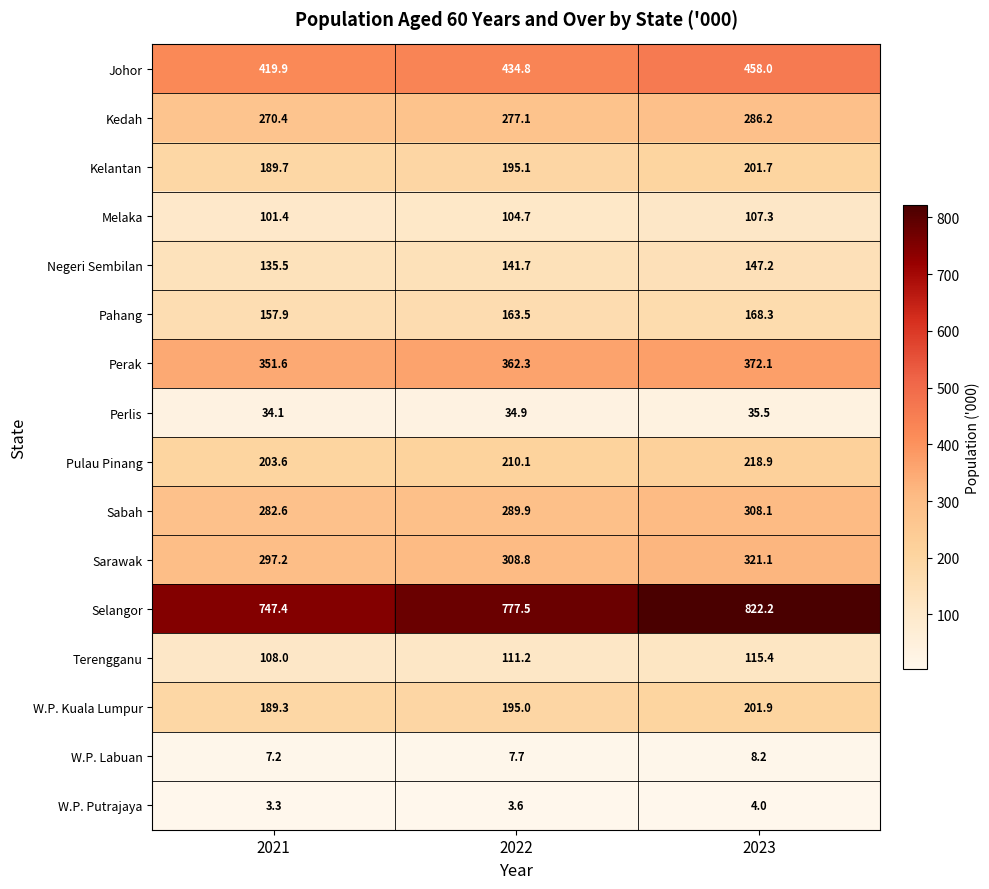

What is the total value across all series at 2022?

3617.9